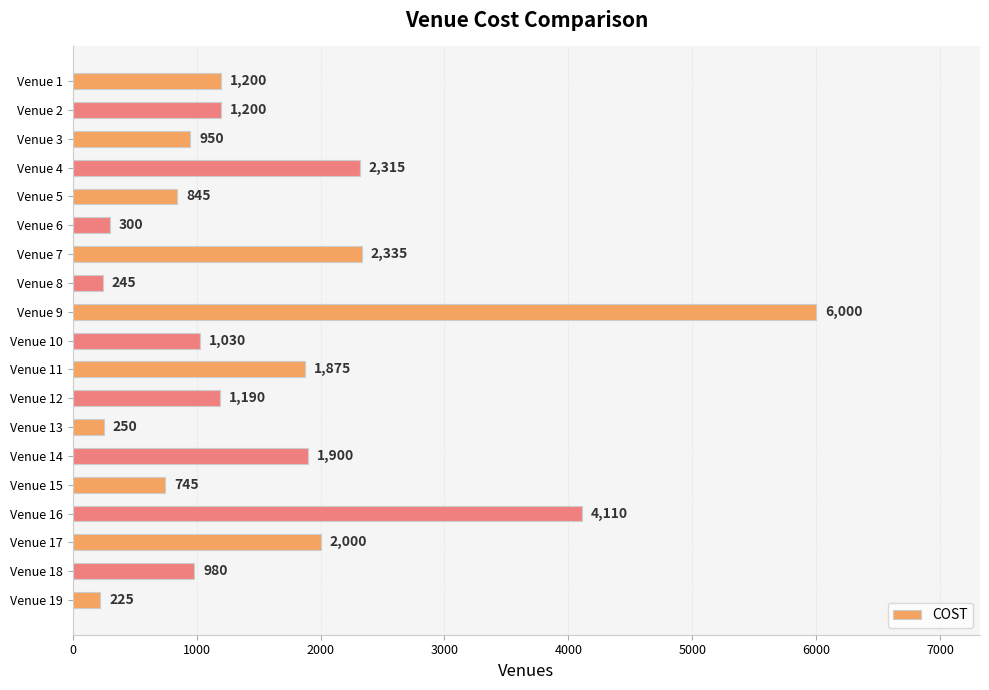

How many bars are there in total?

19